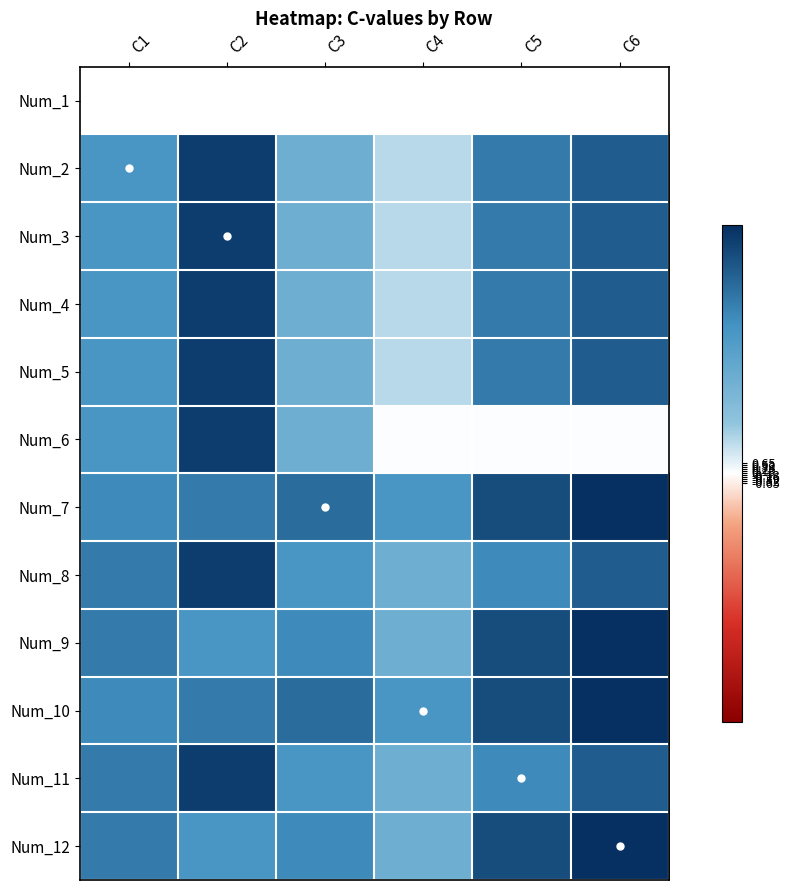

Rank the series at C6 from highest to lowest value.

Num_1, Num_7, Num_9, Num_10, Num_12, Num_2, Num_3, Num_4, Num_5, Num_8, Num_11, Num_6